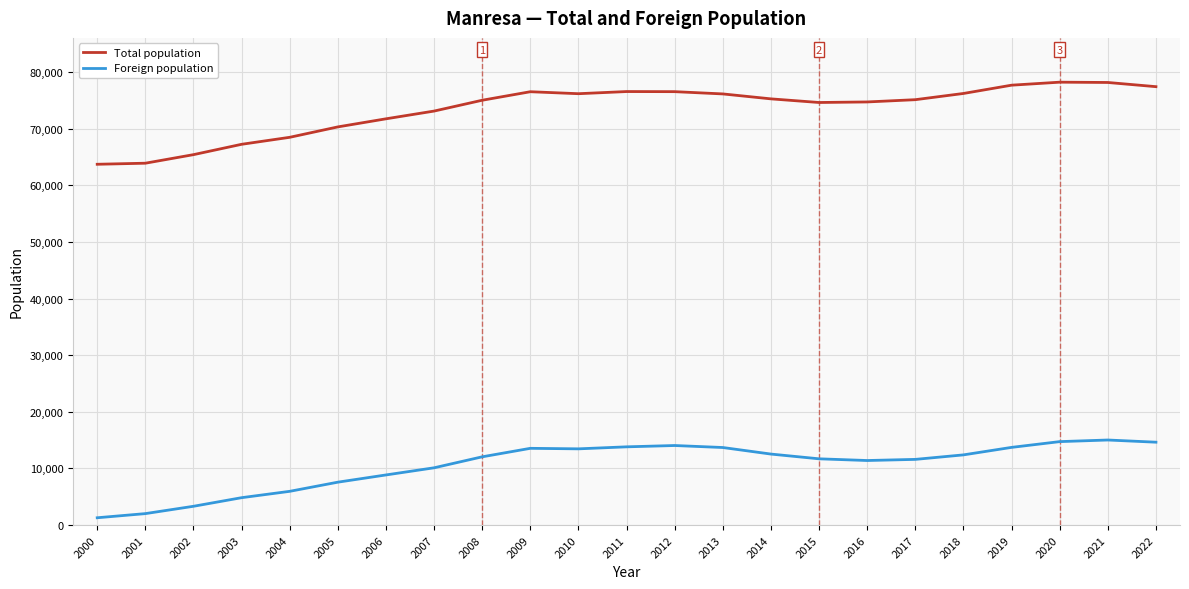

True or false: Total population and Foreign population intersect in this chart.

False